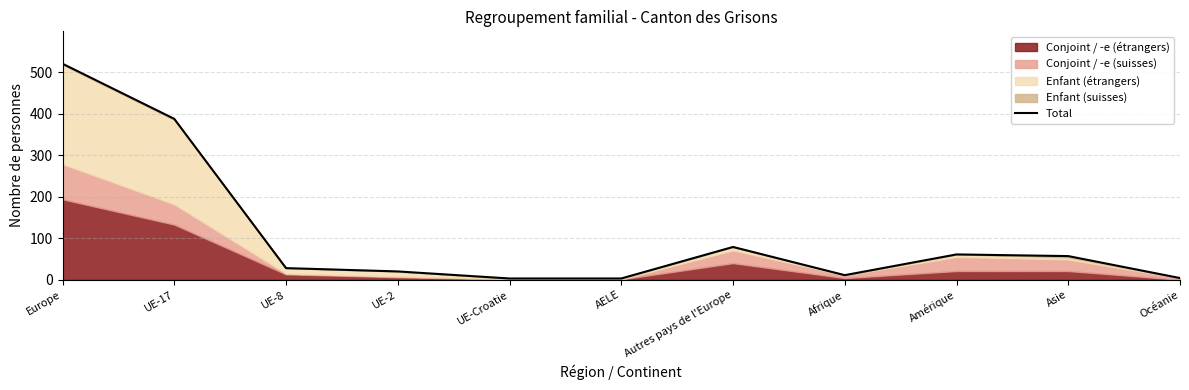

The value at Asie is 57. True or false?

True